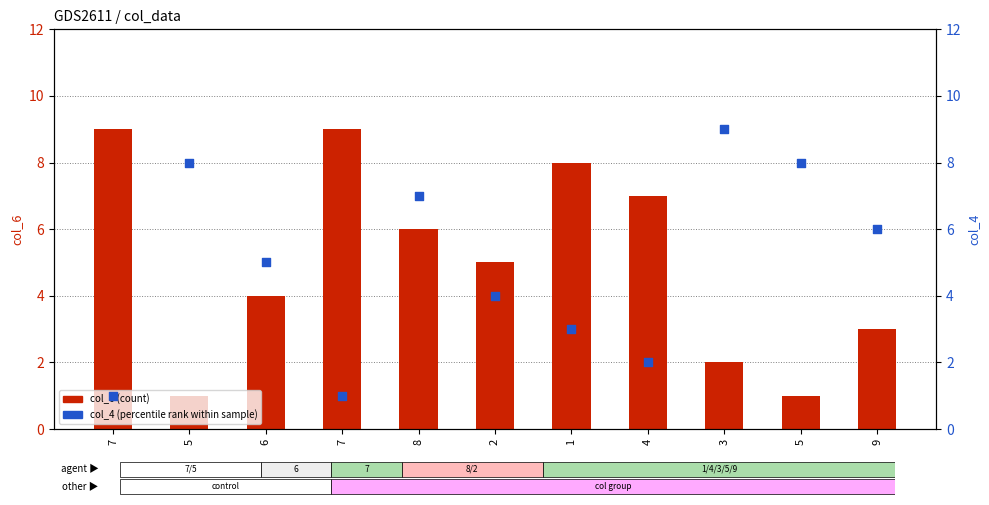

At which category is the sum across all series the highest?

8